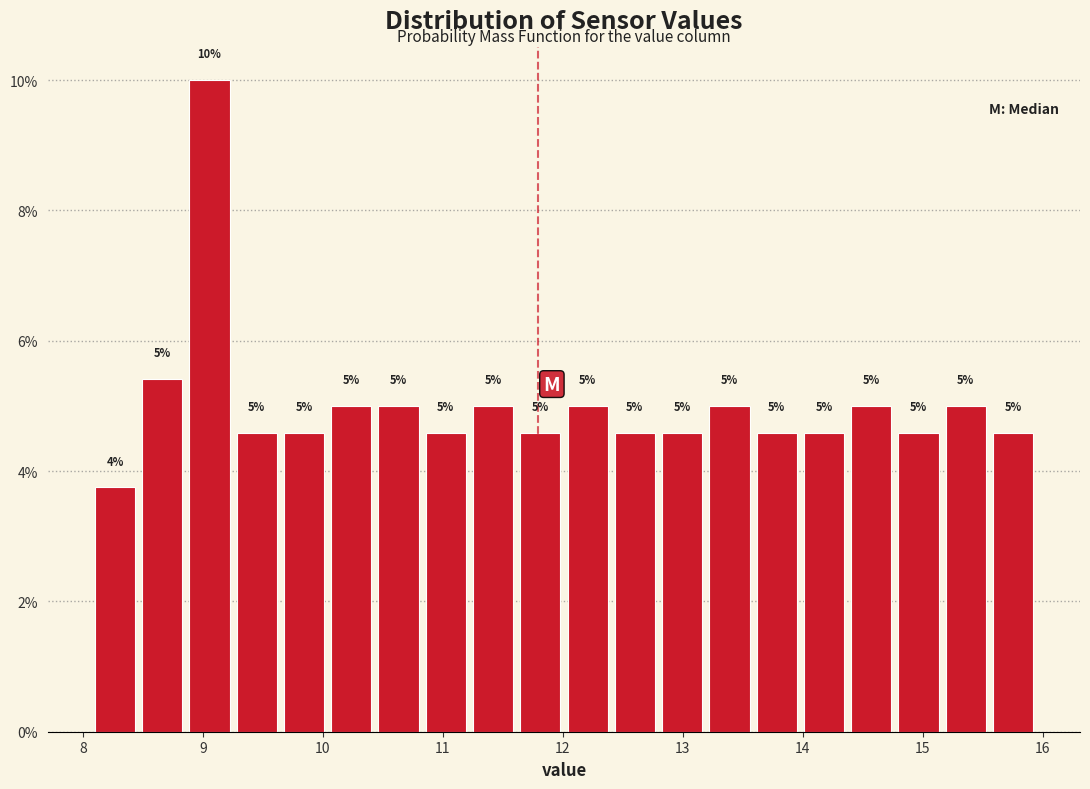

Read against the x-axis, roughly where is the centre of the tallest bar?

9.1